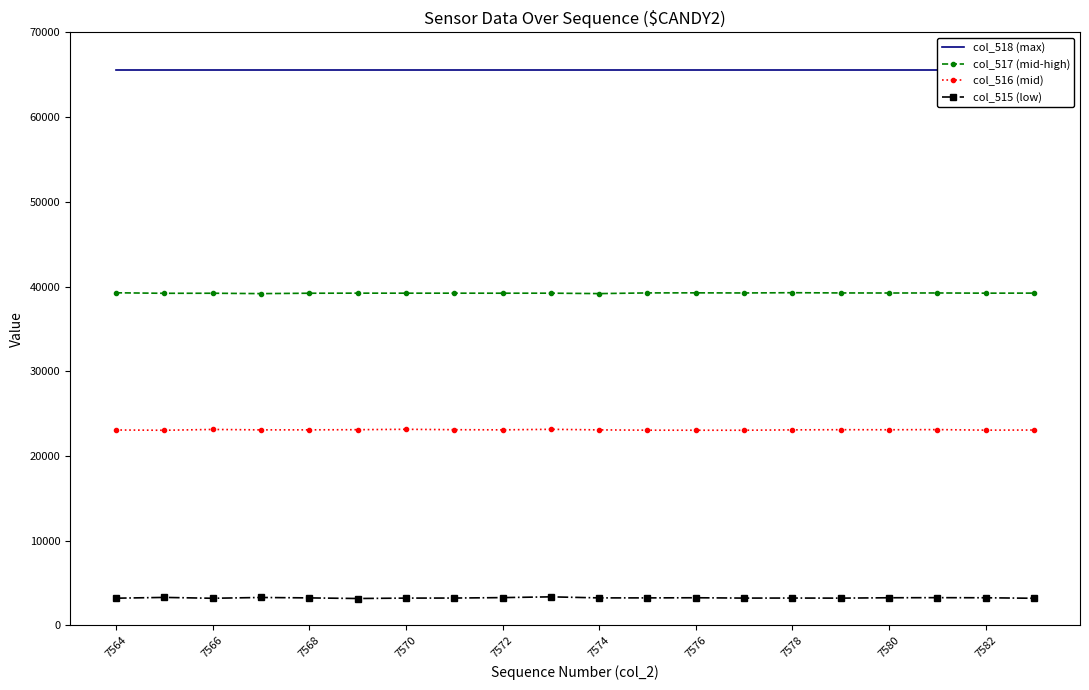

List the series in order of their peak value, lowest first.

col_515 (low), col_516 (mid), col_517 (mid-high), col_518 (max)